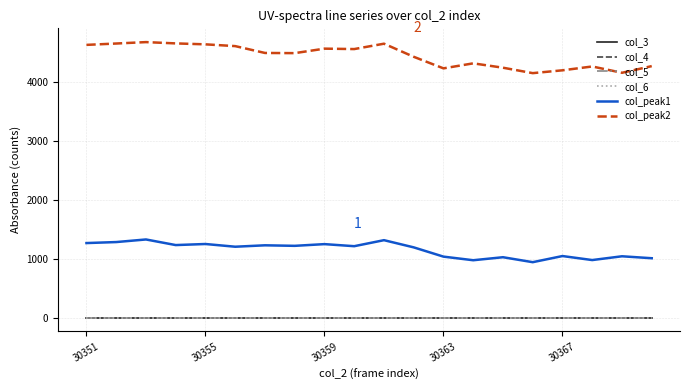

Is this an area chart (filled region under the line)?

No